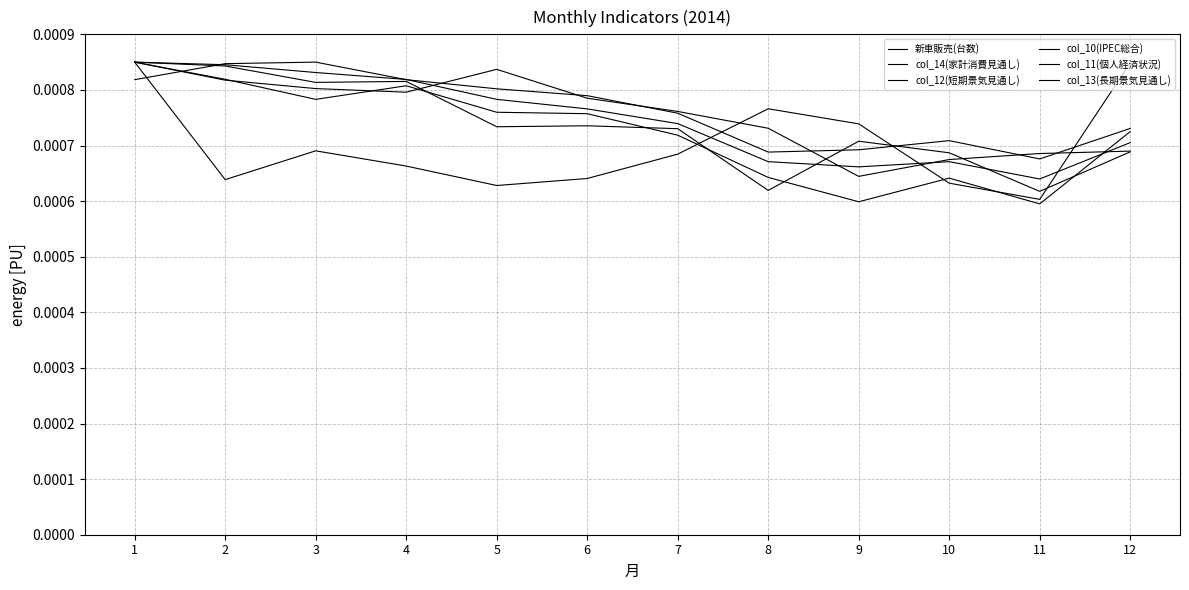

How many lines are shown in the chart?

6